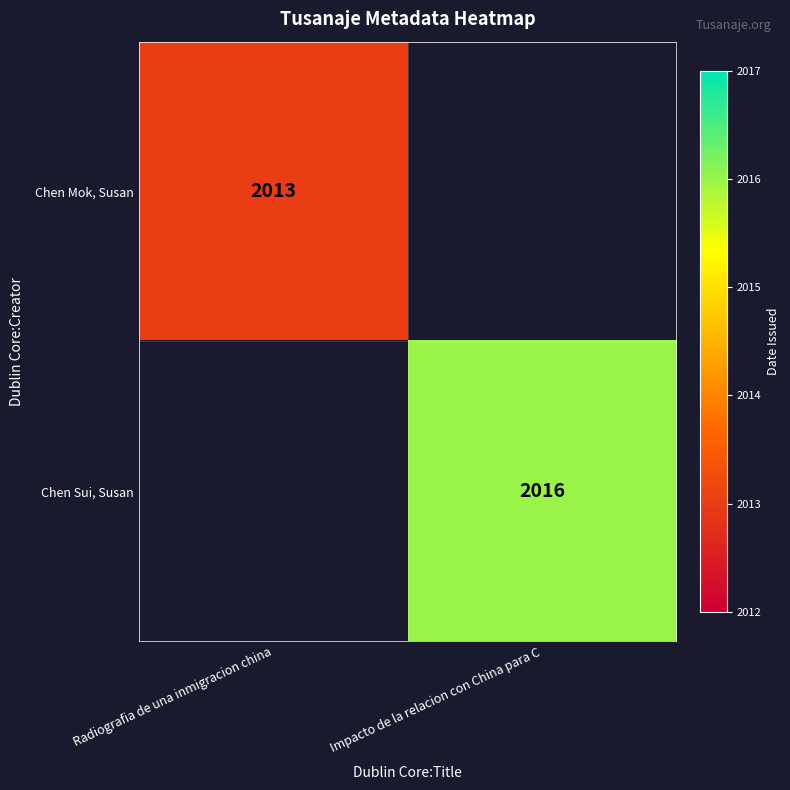

The Chen Sui, Susan series shows 3202 at Impacto de la relacion con China para C. True or false?

False